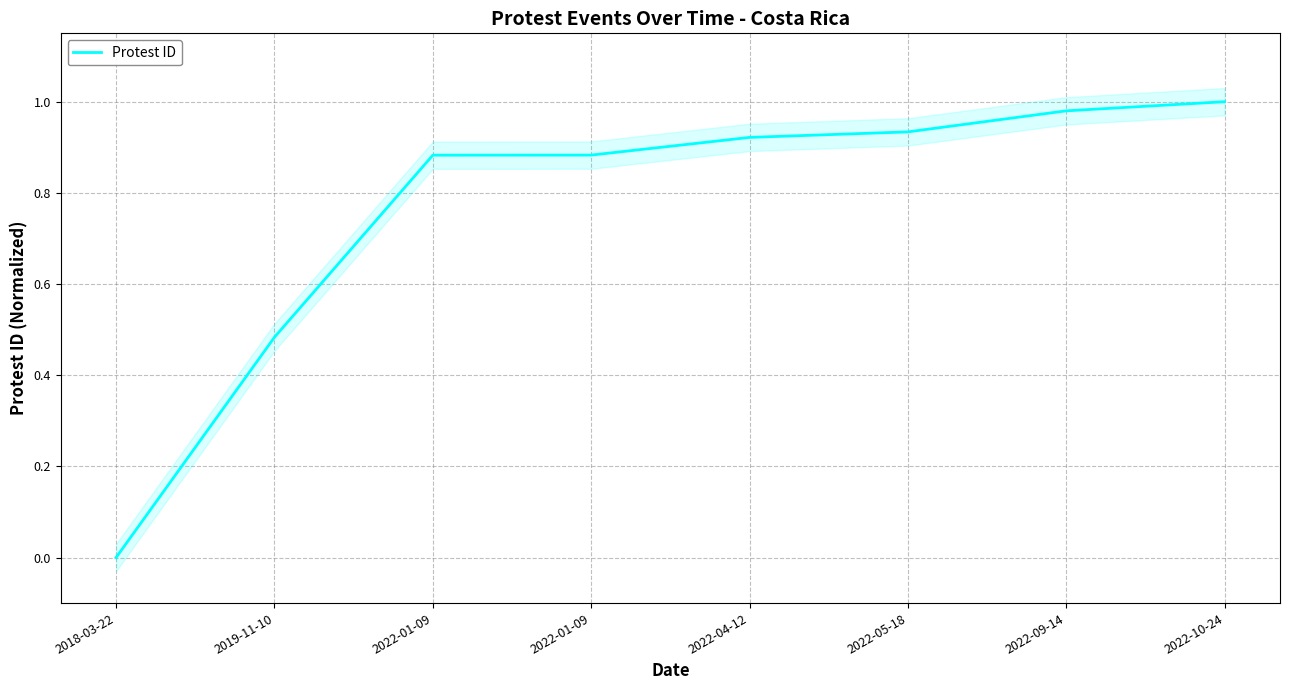

What is the difference between the maximum and minimum values?

1.0